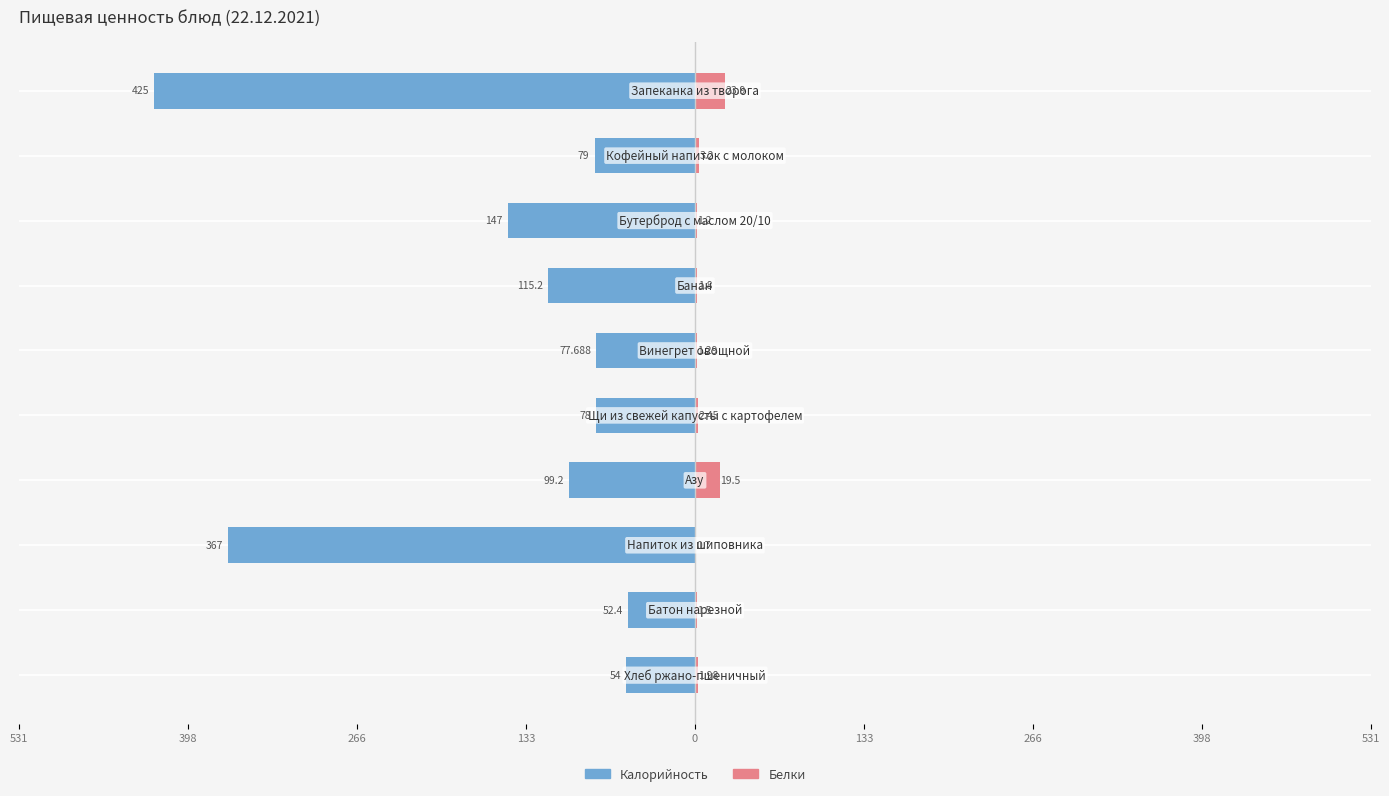

What is the difference between the highest and lowest values at 531?

448.9